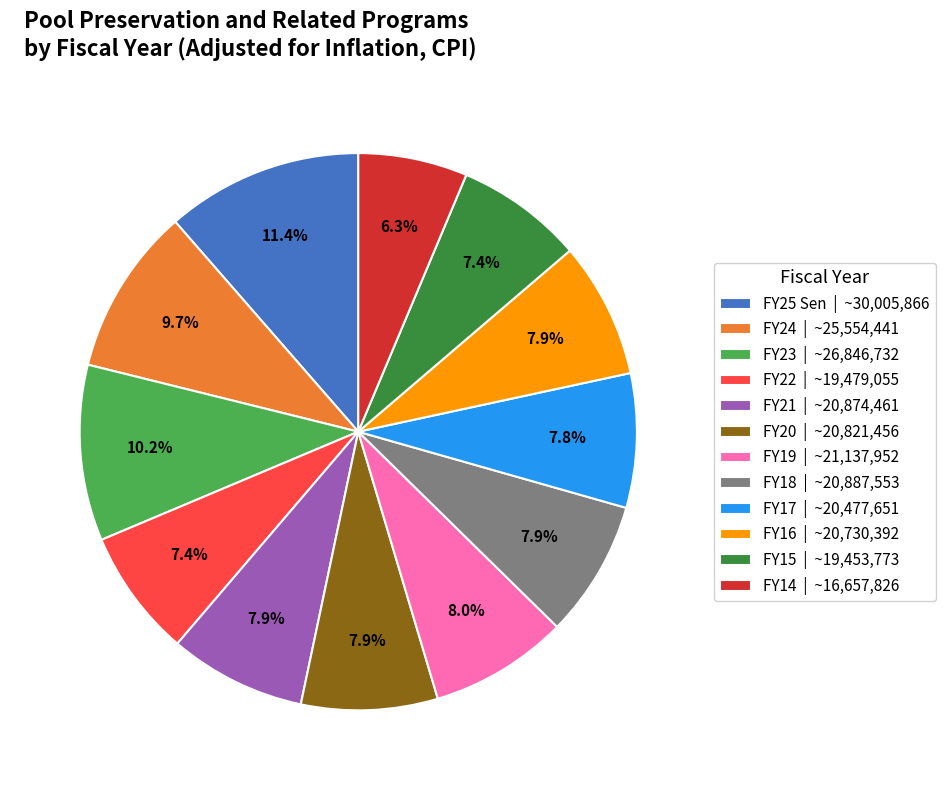

Approximately how many times larger is the value at FY16 | ~20,730,392 compared to FY23 | ~26,846,732?

0.8